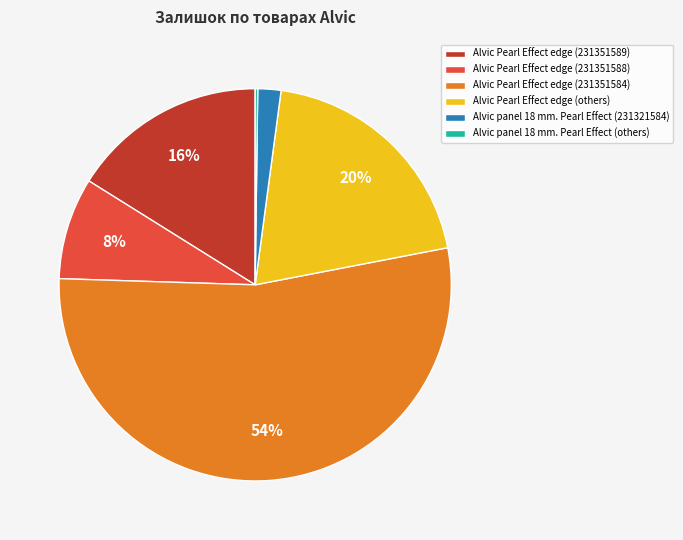

To the nearest percent, what portion does Alvic panel 18 mm. Pearl Effect (231321584) represent?

2%